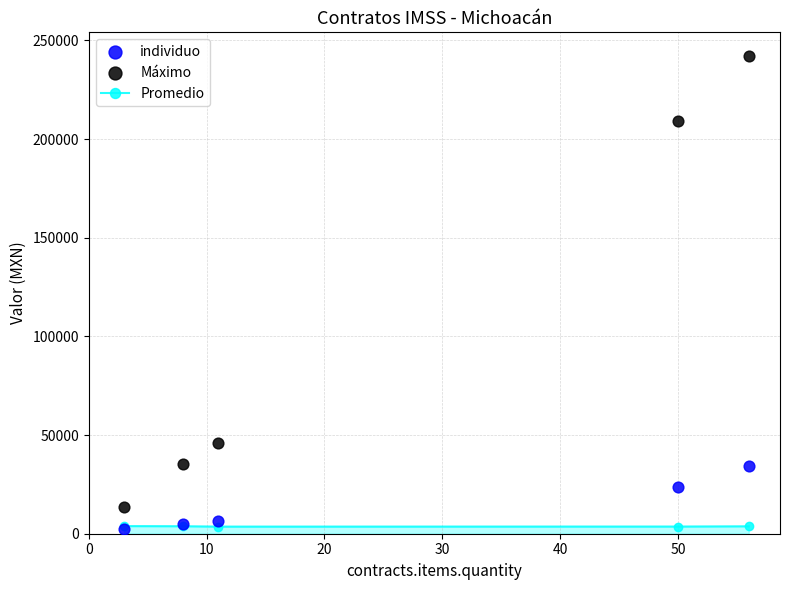

Is the value of Promedio at 40 greater than the value of individuo at 0?

Yes